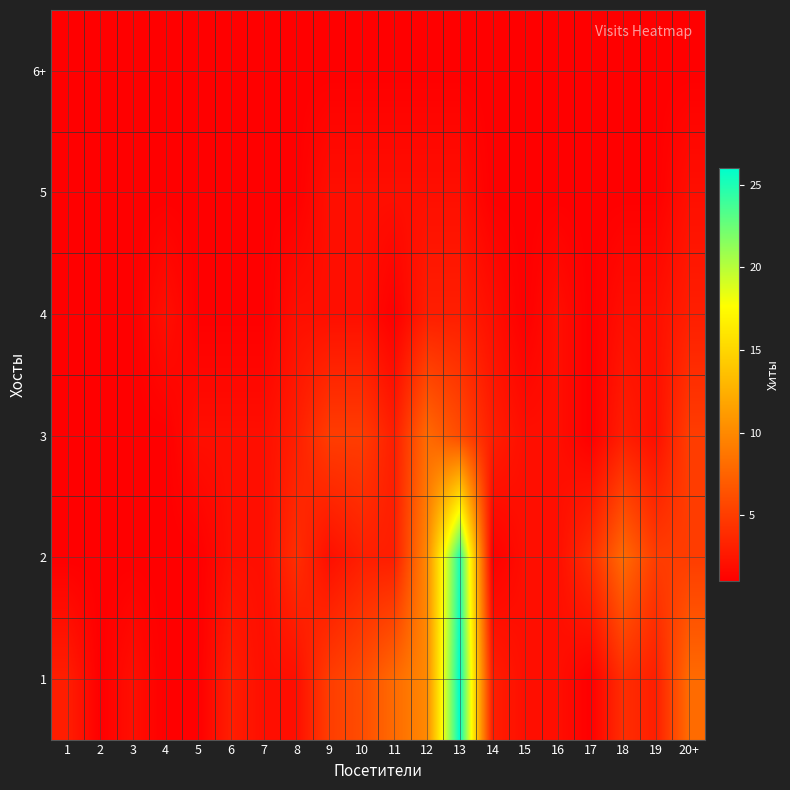

Which series has the largest total across all categories?

1